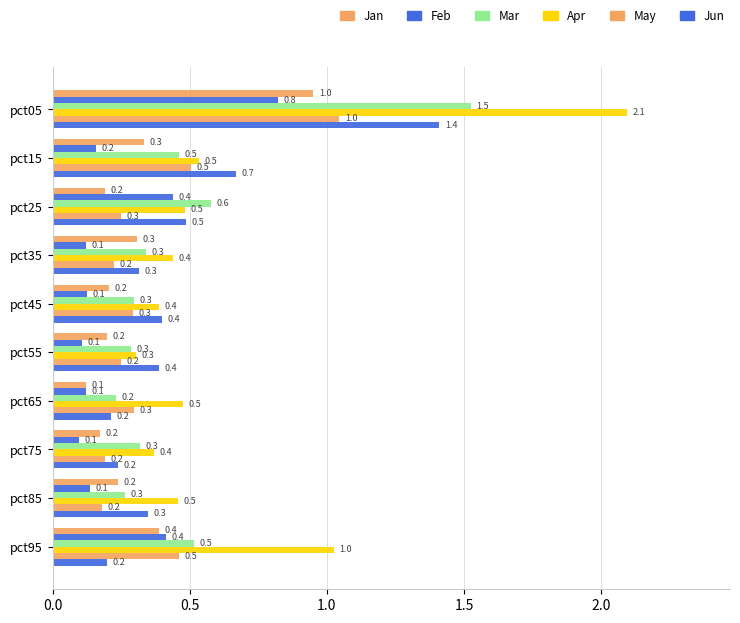

How many distinct data groups are displayed?

6